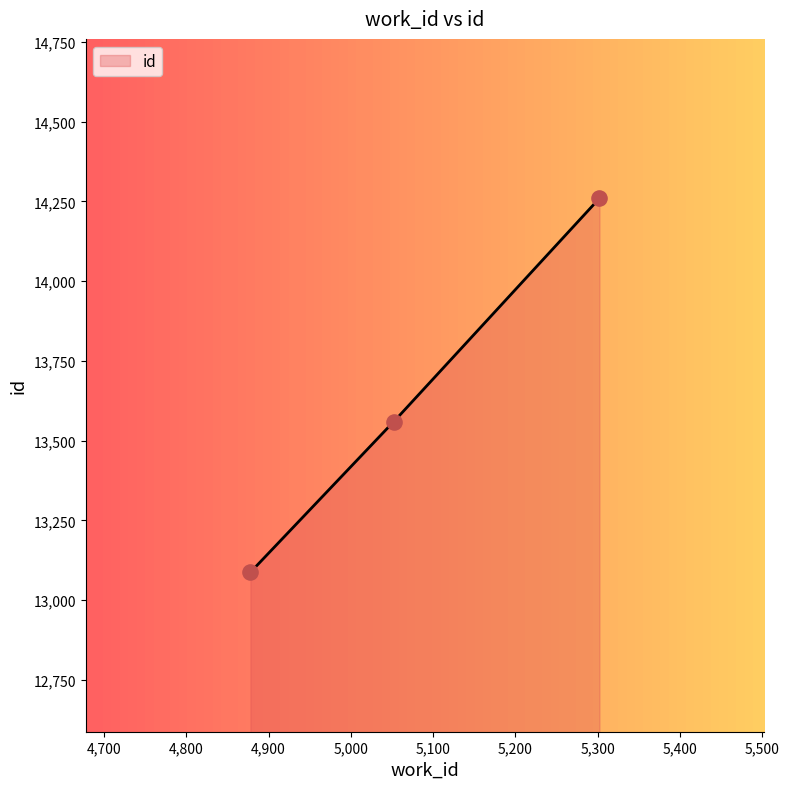

Which has a higher value, 5052 or 4878?

5052